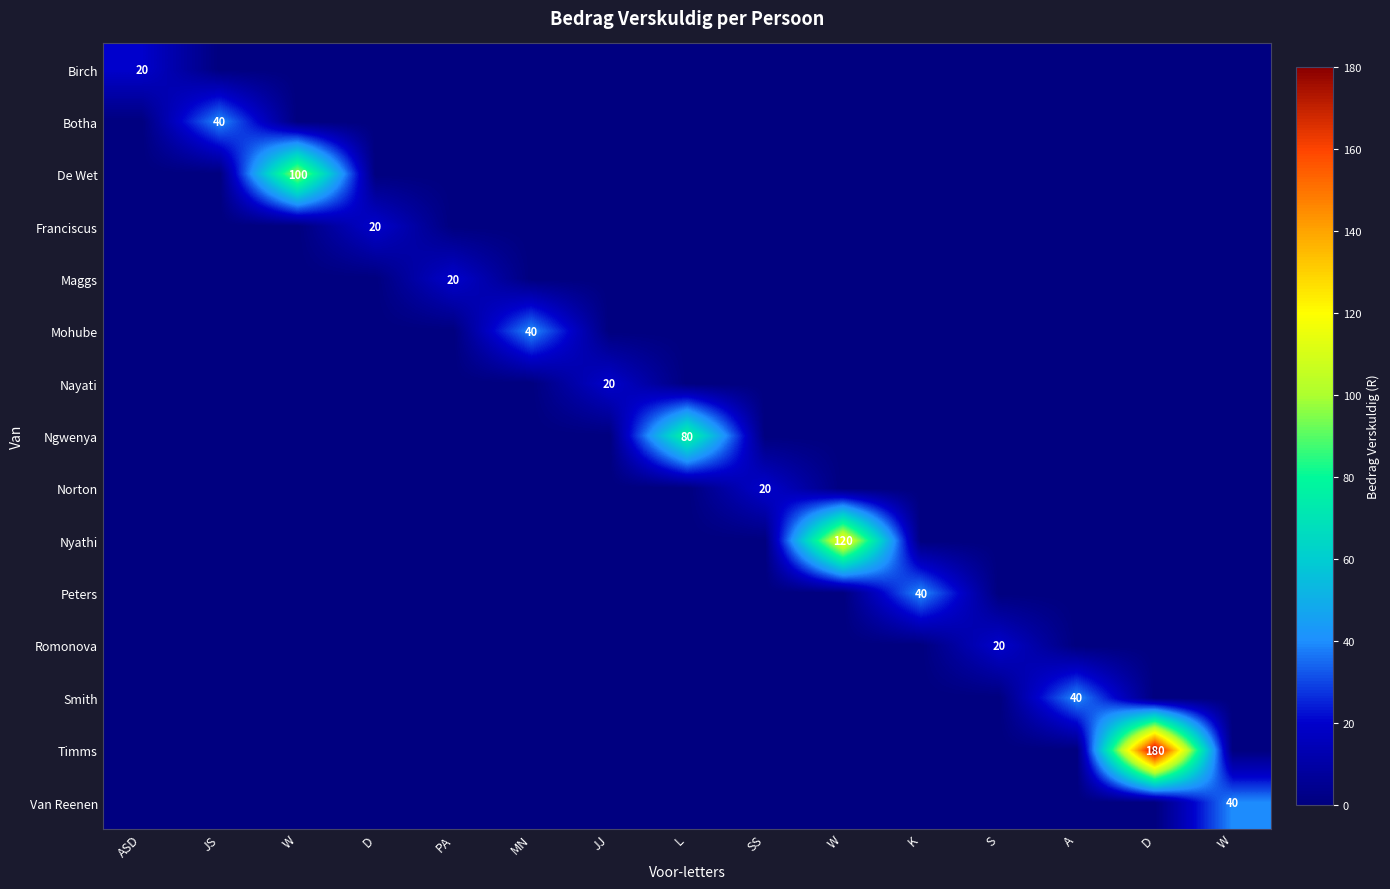

The Nayati series shows 0 at MN. True or false?

True